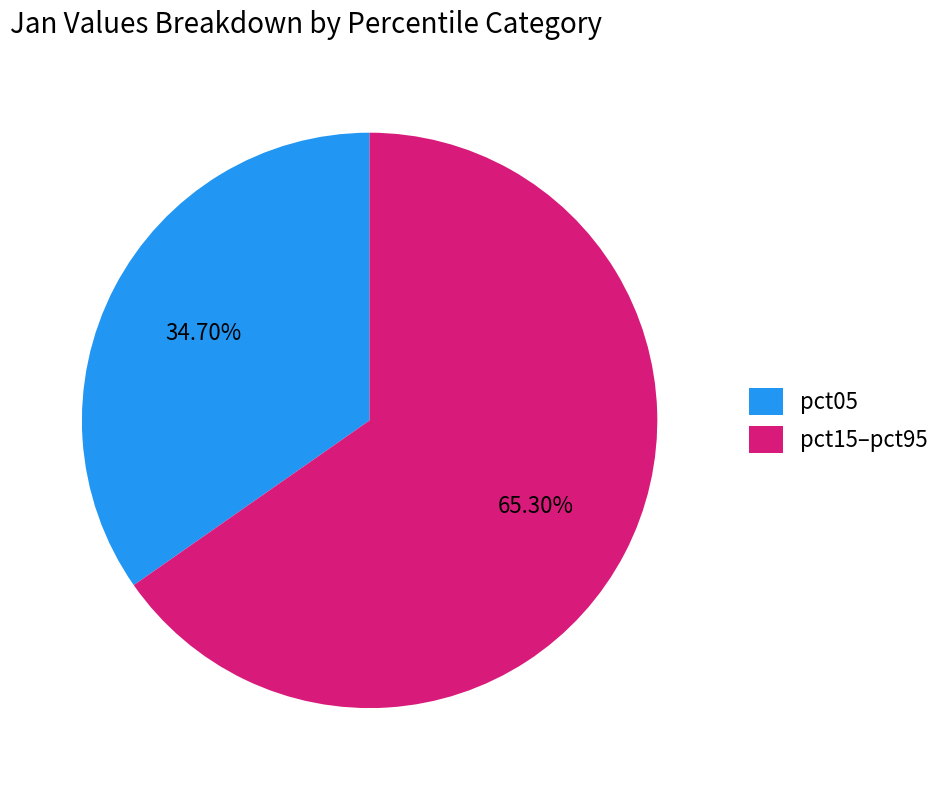

Rank the categories by value from highest to lowest.

pct15–pct95, pct05